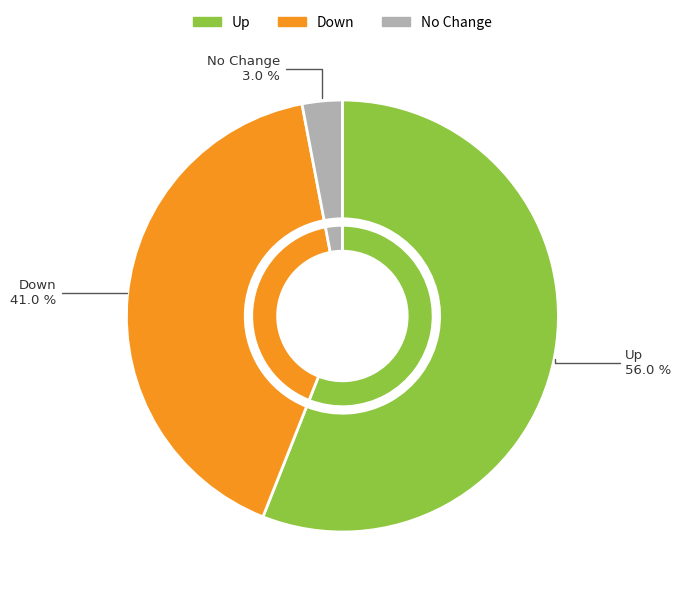

True or false: down accounts for 35% of the total.

False